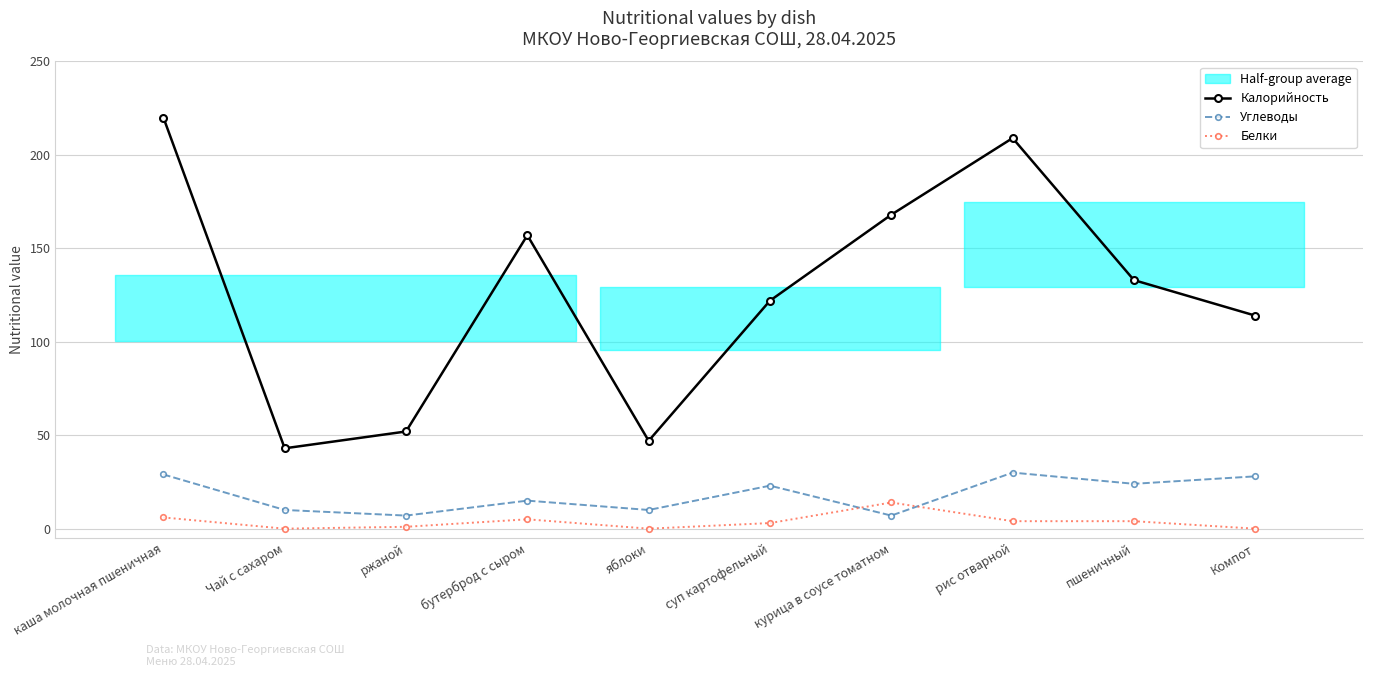

What is the sum of all Калорийность values?

1265